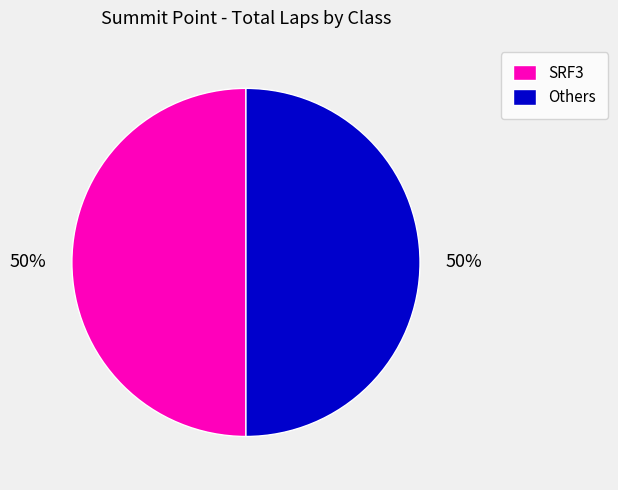

Approximately how many times larger is the value at SRF3 compared to Others?

1.0